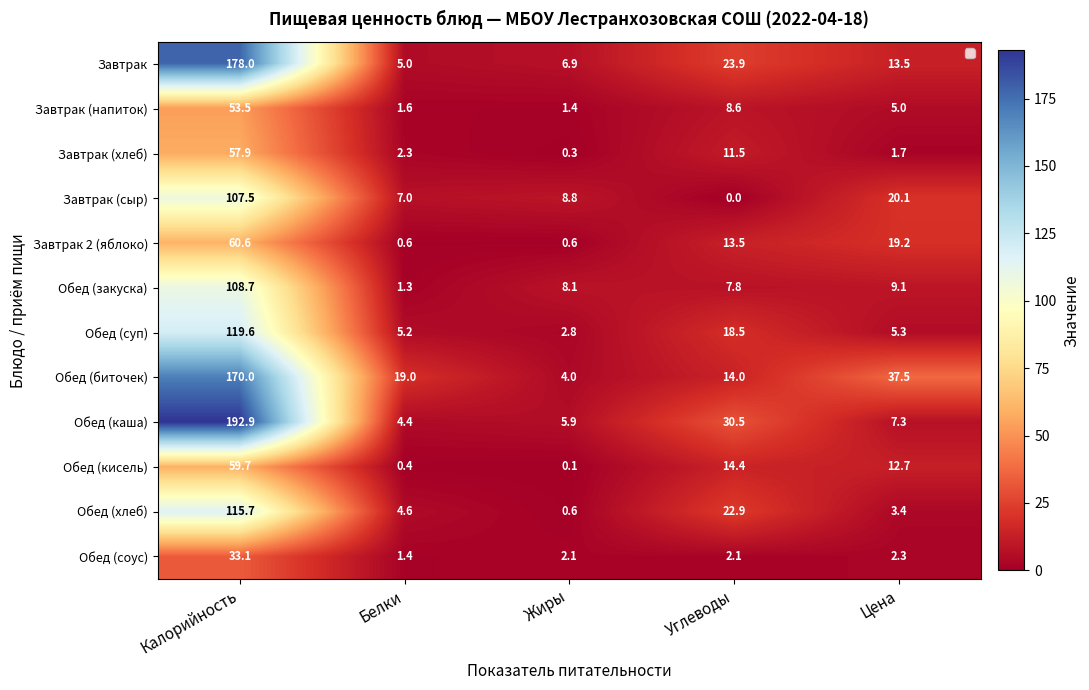

At which category is the sum across all series the highest?

Калорийность